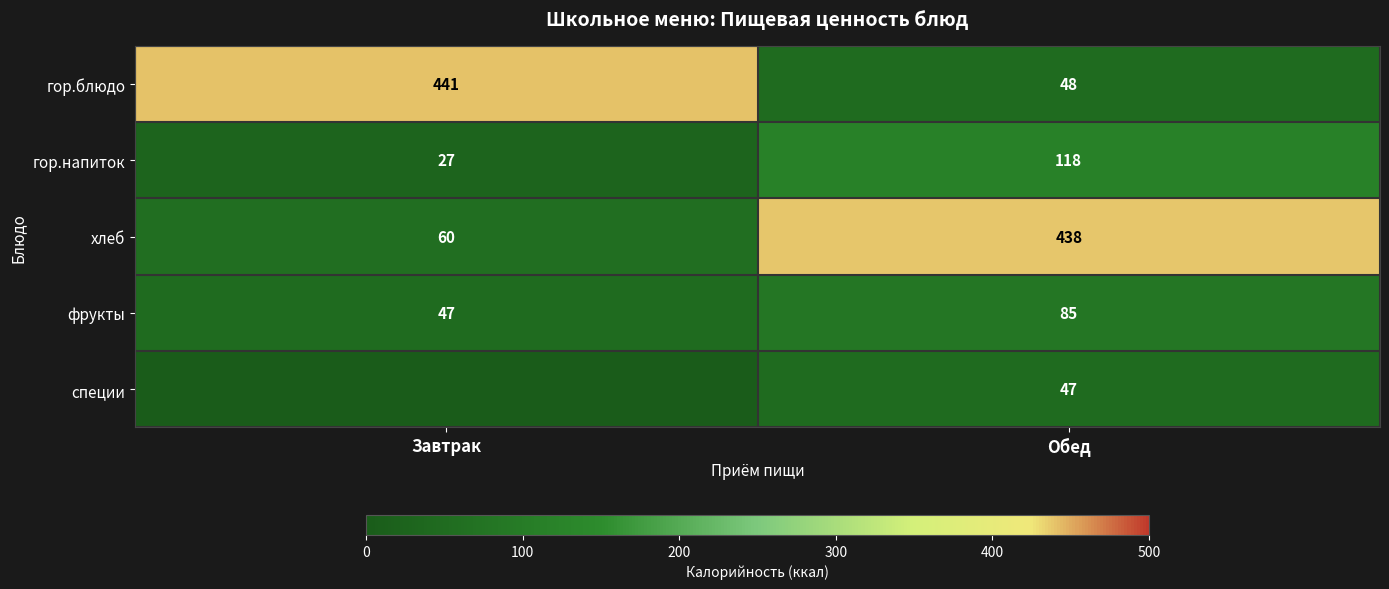

What is the minimum value for хлеб?

60